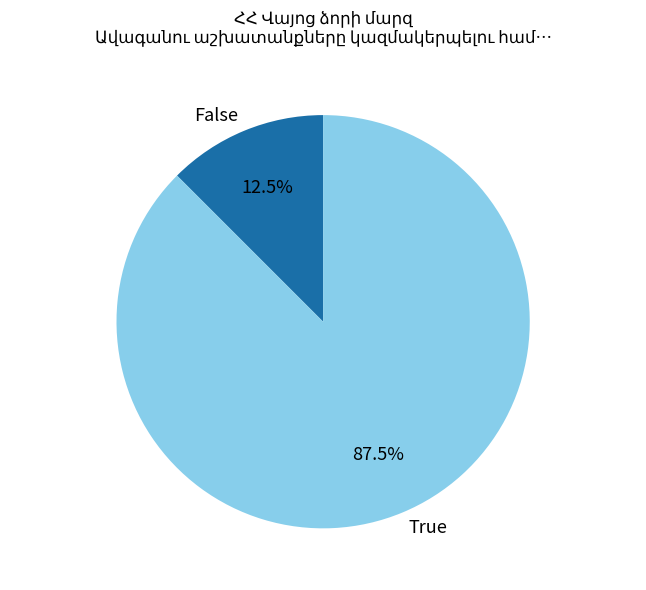

Is there any slice that represents more than half of the pie?

Yes